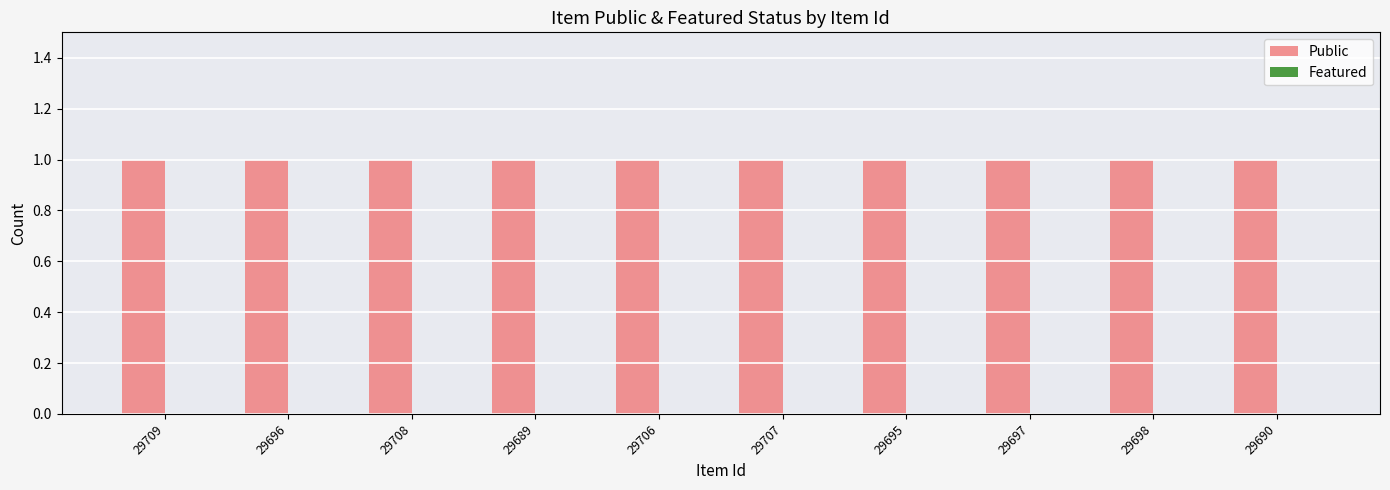

At how many categories does at least one series exceed 0?

10